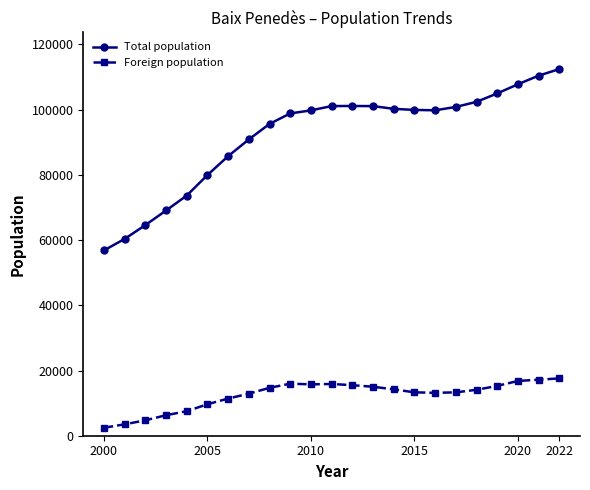

True or false: Total population and Foreign population cross at least once.

False